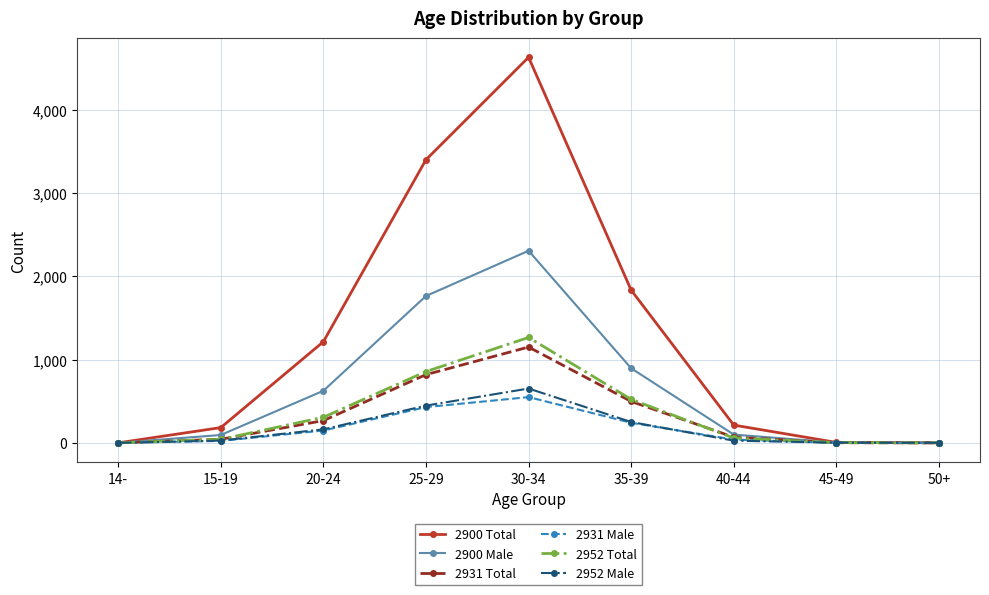

How many values in the 2900 Total series are below 213?

4